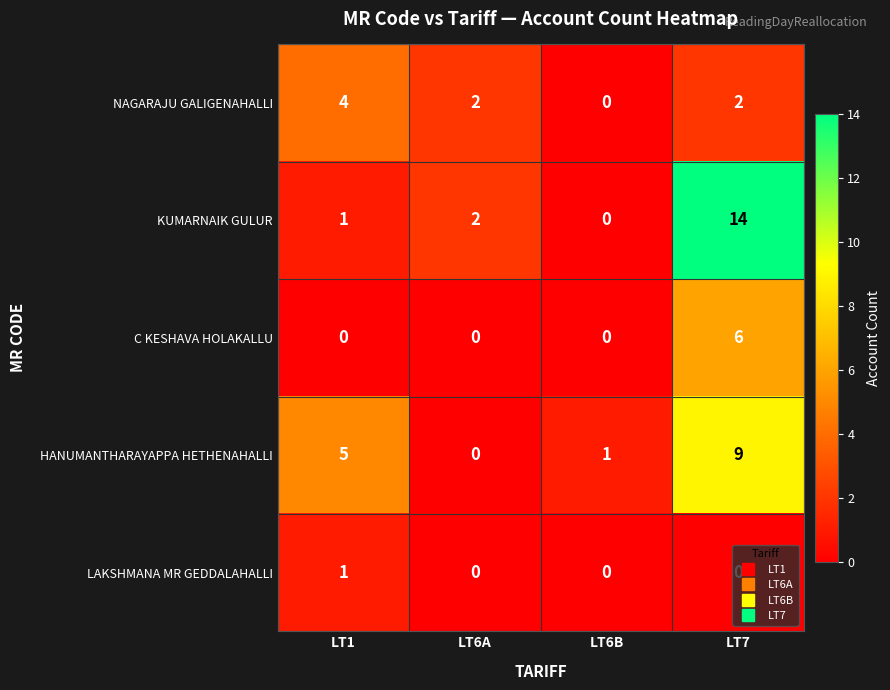

Count the number of data series in this chart.

5